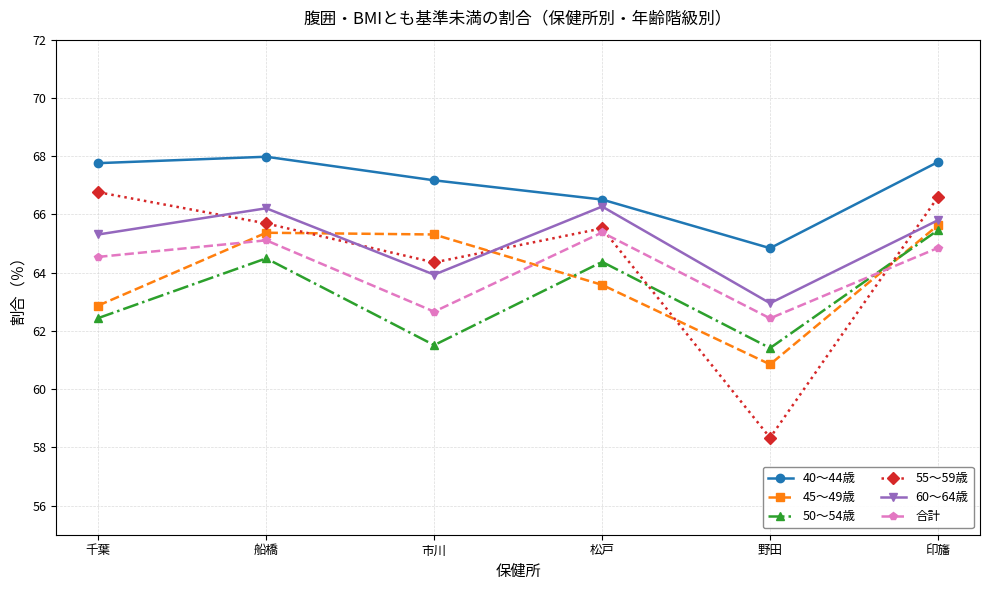

Is this an area chart (filled region under the line)?

No